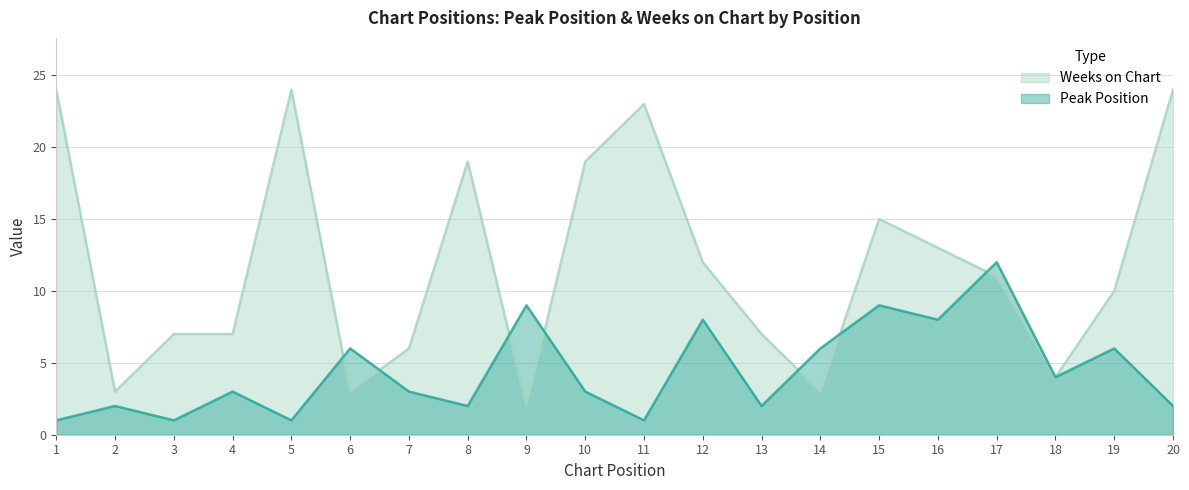

At which label does Weeks on Chart reach its minimum?

9